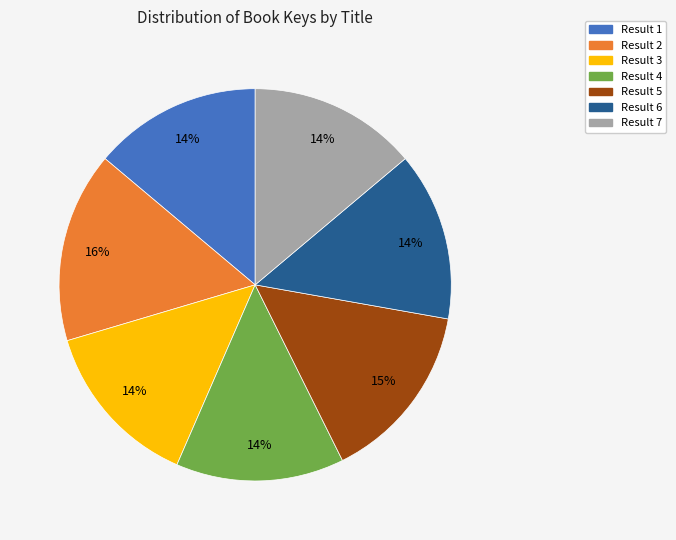

Is there any slice that represents more than half of the pie?

No